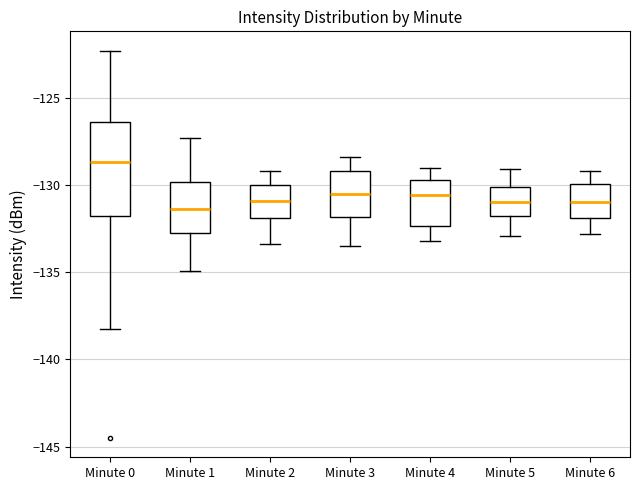

Reading left to right, transcribe this box plot: for each box, give where its median line is, the range the box spans, and where its two whiskers end, as read against the y-axis. The values are not printed on the chart, so give them approximately, as read against the axis.

Minute 0: median -128.5, box -132.0 to -126.5, whiskers -138.0 to -122.5
Minute 1: median -131.5, box -132.5 to -130.0, whiskers -135.0 to -127.5
Minute 2: median -131.0, box -132.0 to -130.0, whiskers -133.5 to -129.0
Minute 3: median -130.5, box -132.0 to -129.0, whiskers -133.5 to -128.5
Minute 4: median -130.5, box -132.5 to -129.5, whiskers -133.0 to -129.0
Minute 5: median -131.0, box -132.0 to -130.0, whiskers -133.0 to -129.0
Minute 6: median -131.0, box -132.0 to -130.0, whiskers -133.0 to -129.0